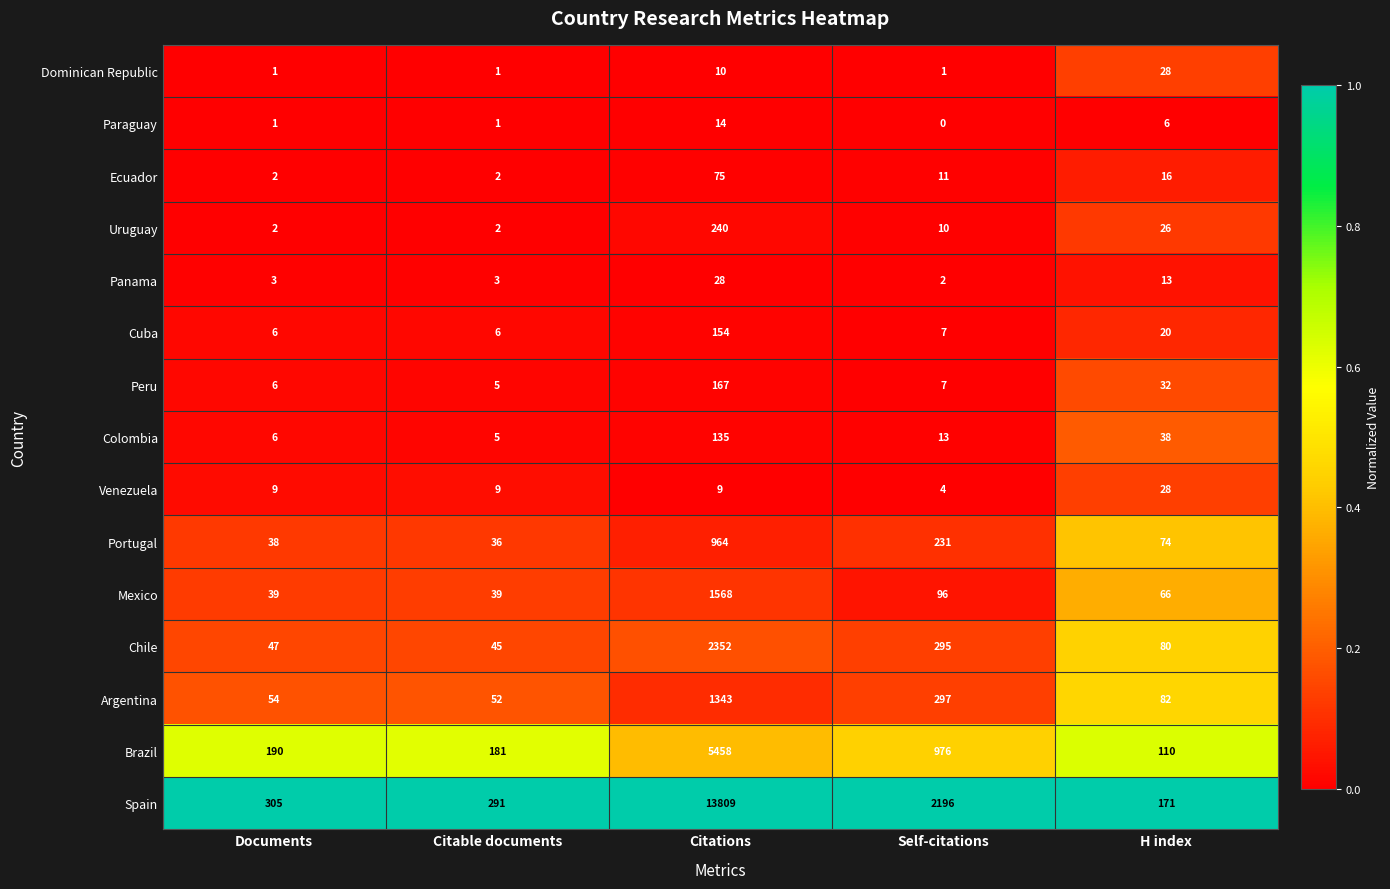

How many categories are shown in the chart?

5